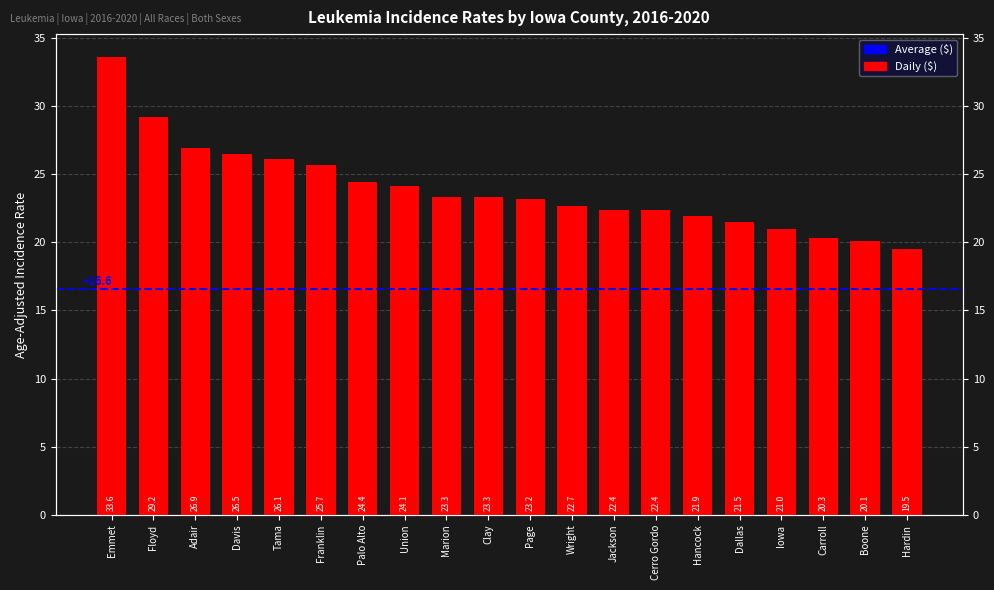

Count the number of values greater than 23.

11